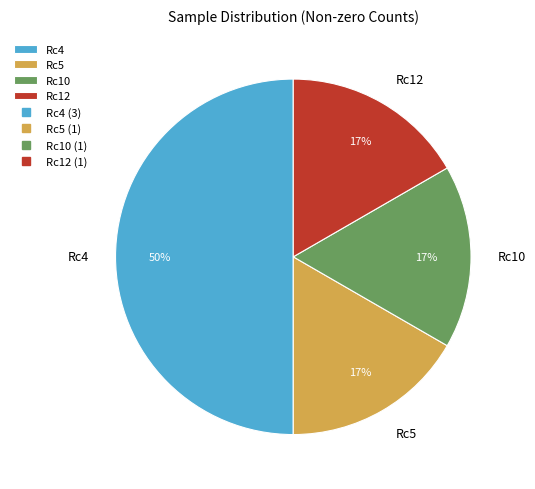

How many slices are in this pie chart?

4